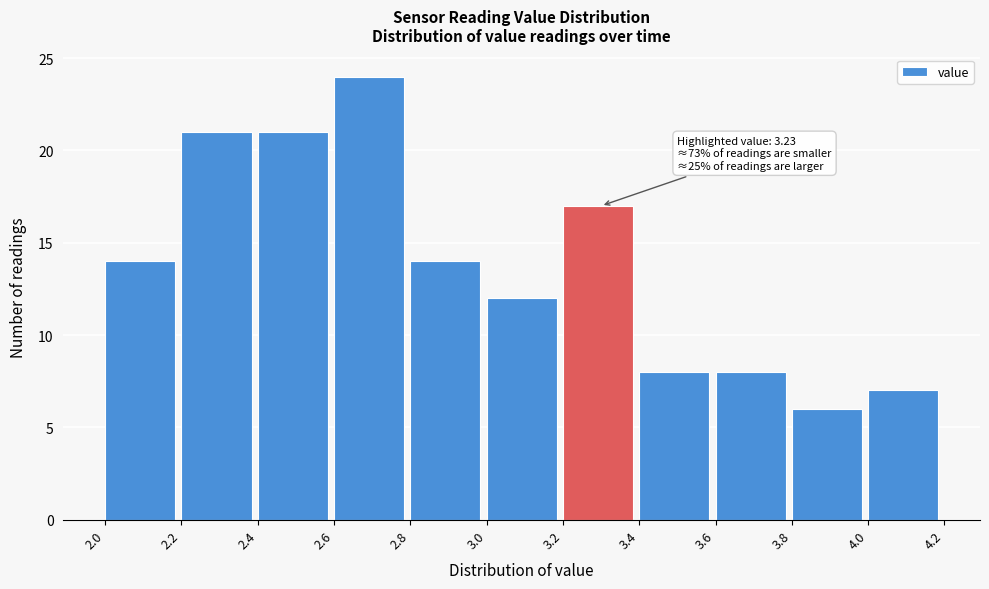

Over which range of the x-axis is the bar tallest?

2.6 to 2.8